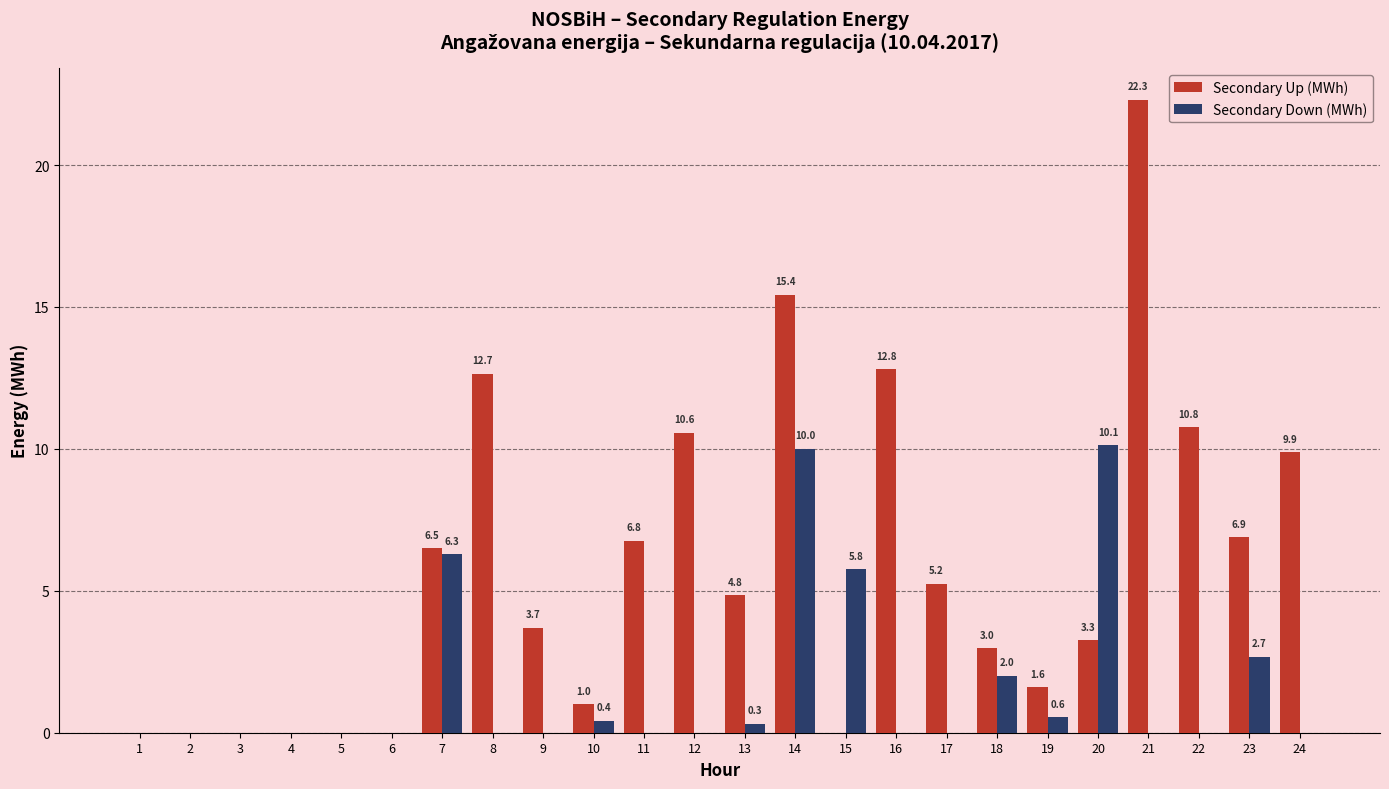

What is the difference between the Secondary Up (MWh) values at 9 and 2?

3.7